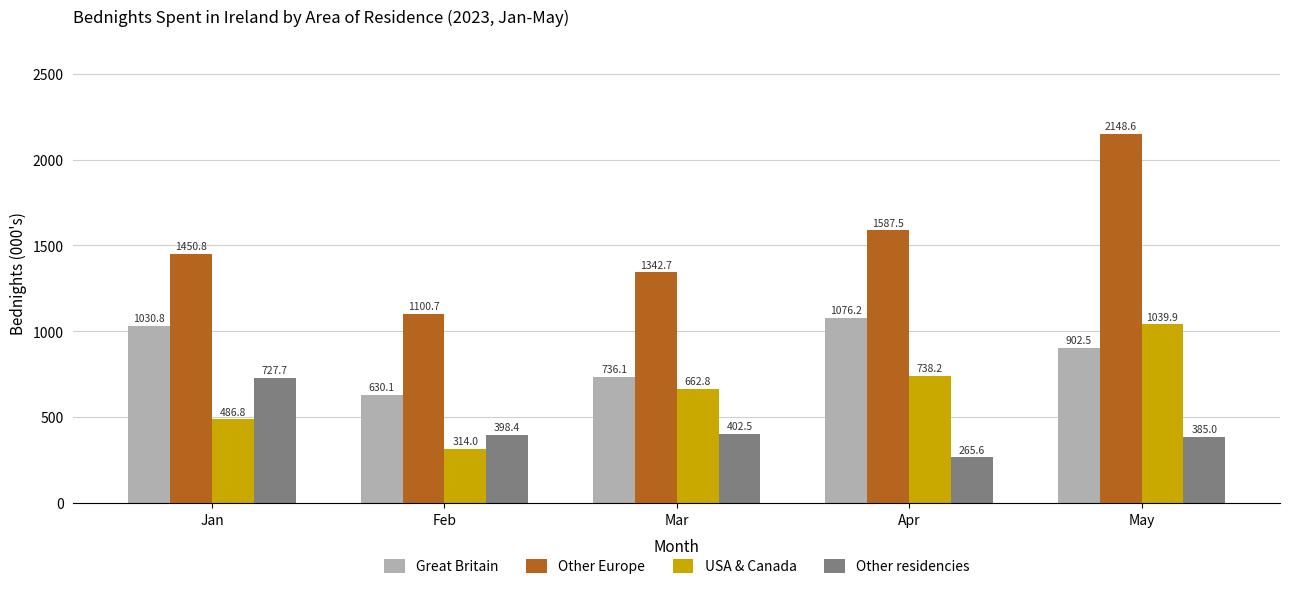

True or false: Great Britain has a value of 541.5 at May.

False